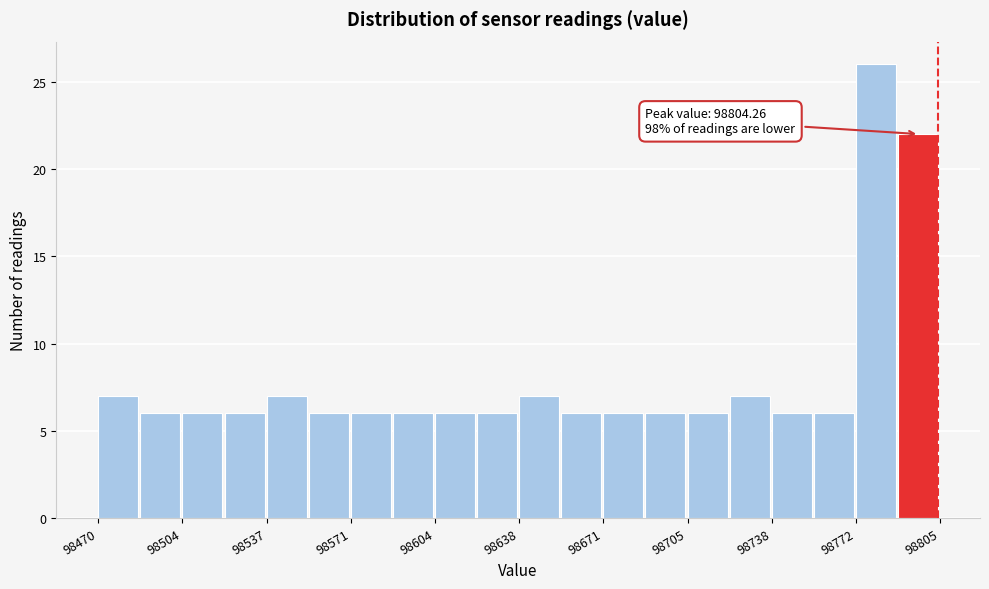

Read against the x-axis, roughly where is the centre of the tallest bar?

98780